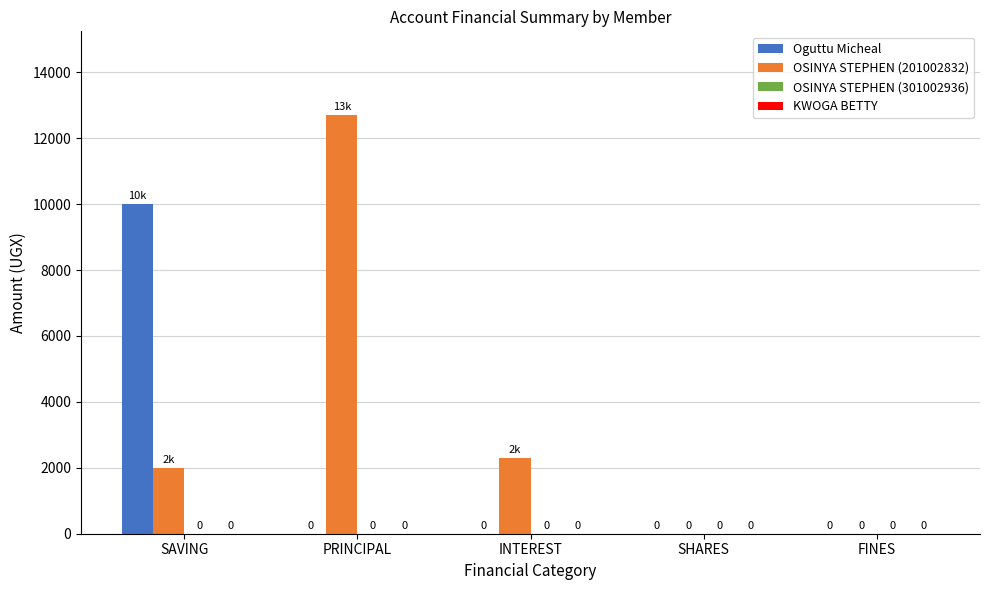

Which series has the widest spread of values?

OSINYA STEPHEN (201002832)